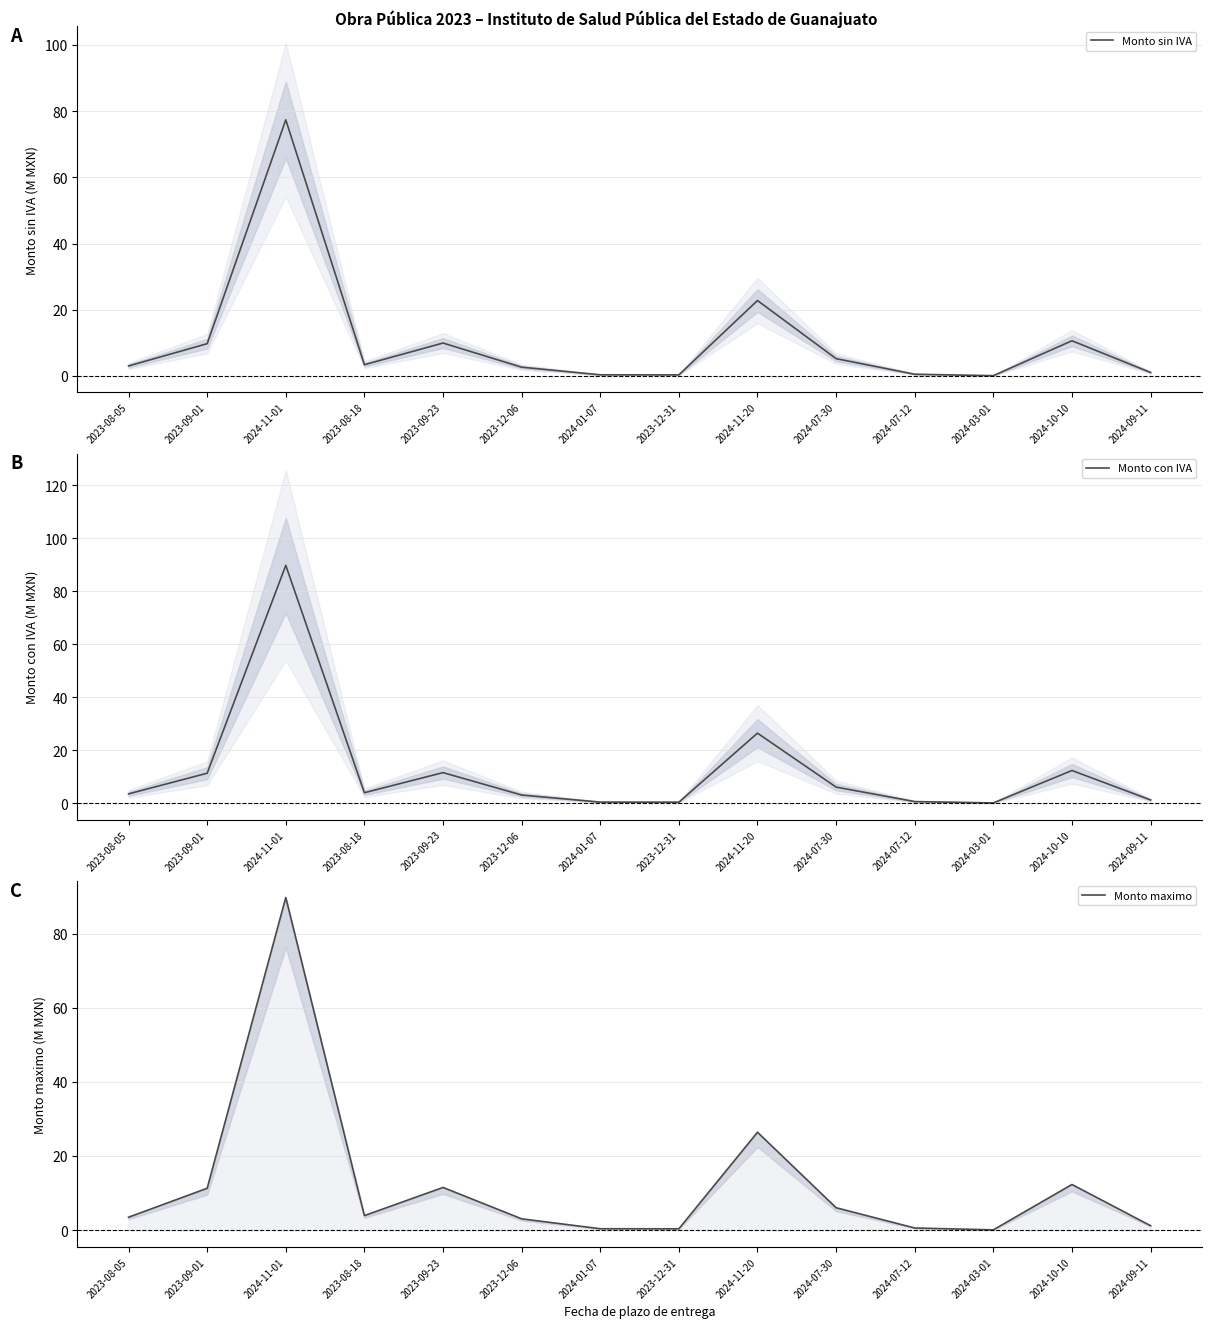

Where is the first local minimum for Monto sin IVA?

2023-08-18